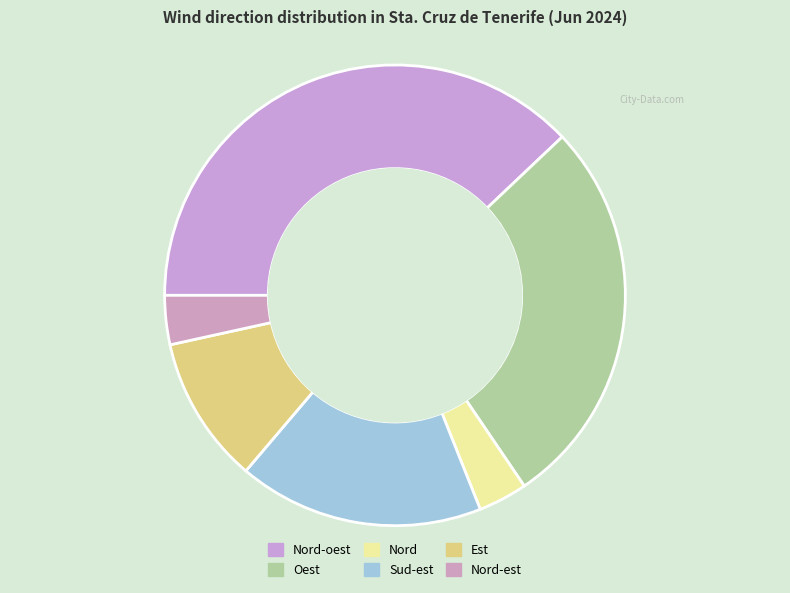

Is there any slice that represents more than half of the pie?

No